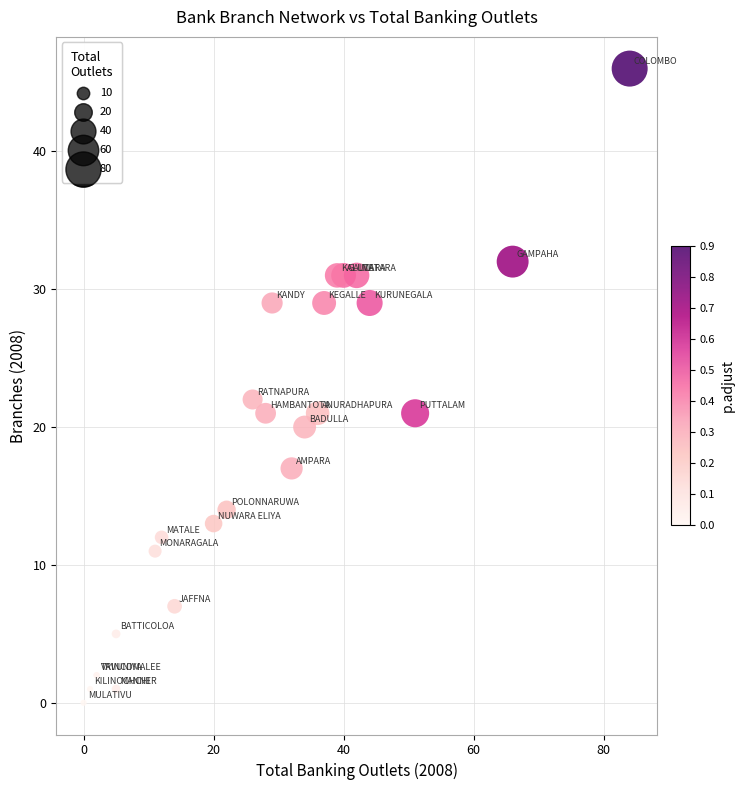

What Y value in the scatter plot is closest to 23?

22